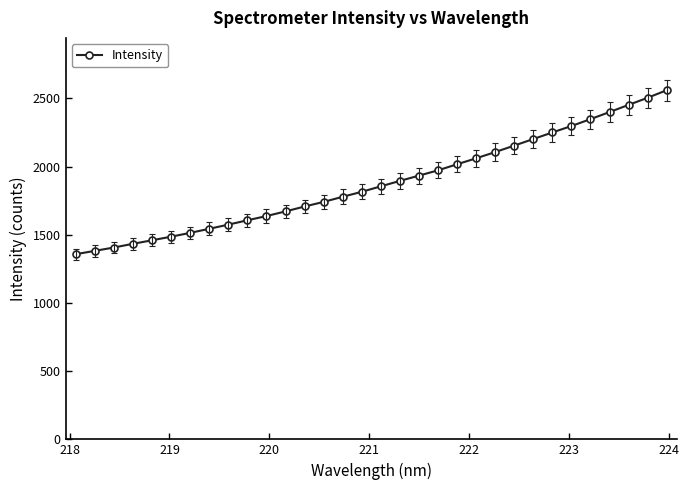

What is the value of the 20th point from the left?

1972.4